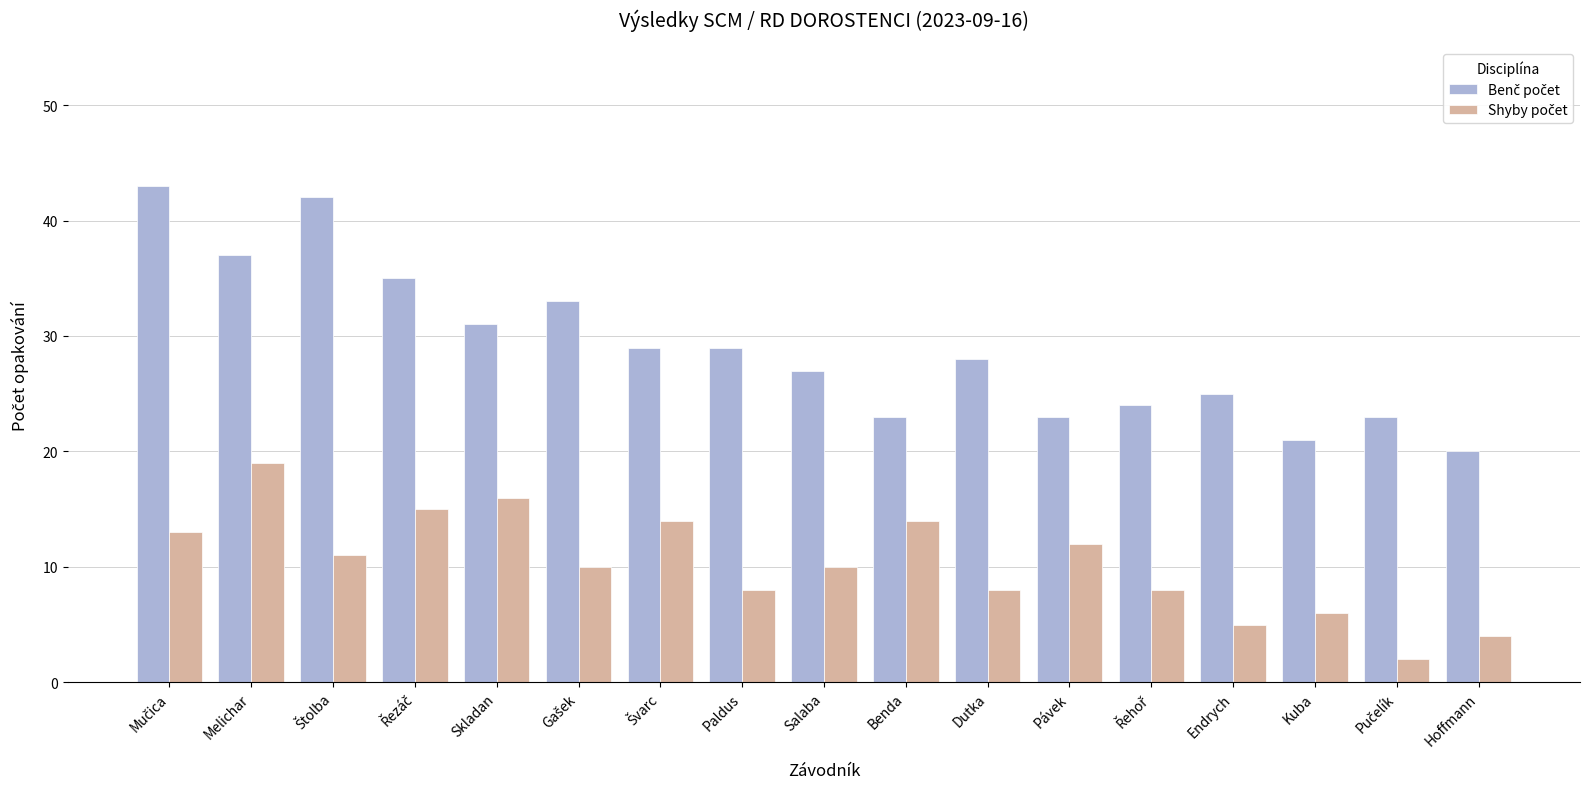

What is the total value across all series at Hoffmann?

24